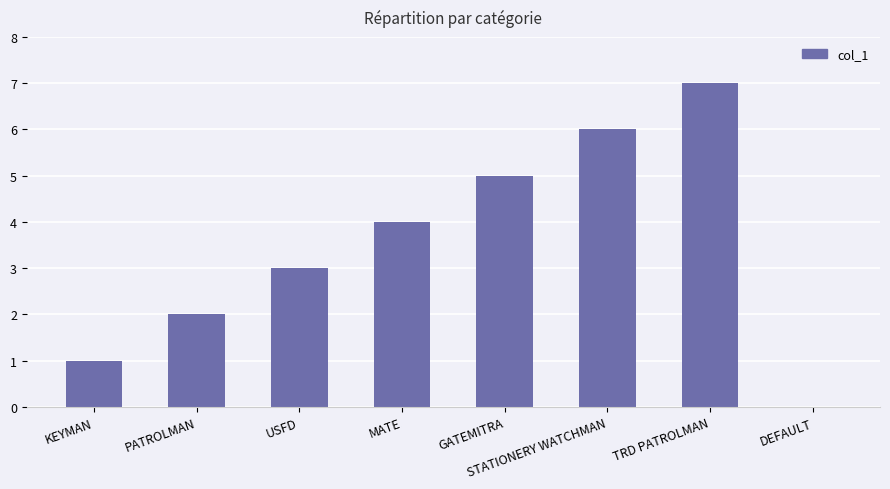

Is it true that the value at KEYMAN is 0?

False